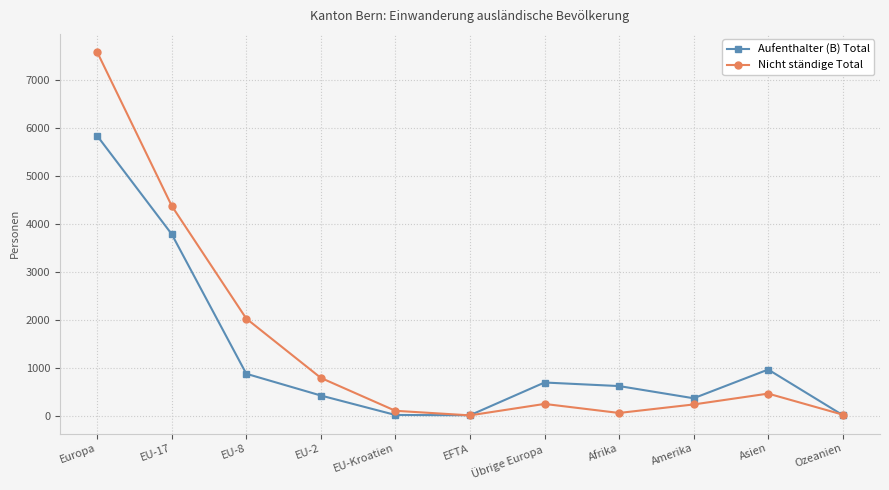

Which series has the widest spread of values?

Nicht ständige Total